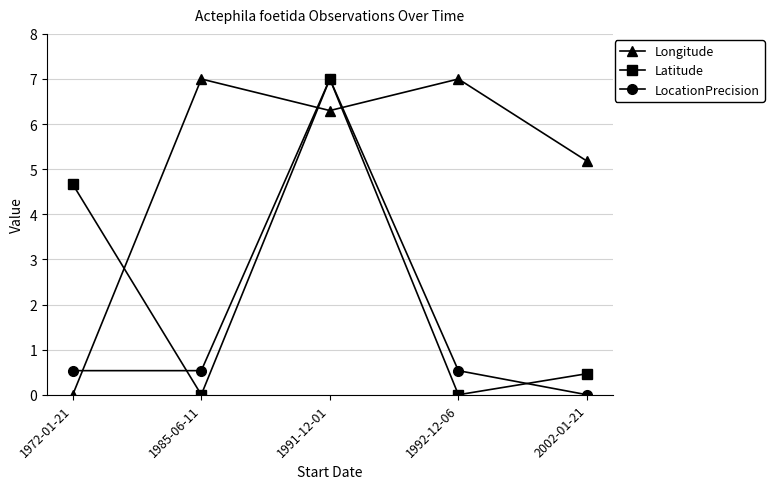

What is the difference between the maximum and minimum values in the LocationPrecision series?

7.0